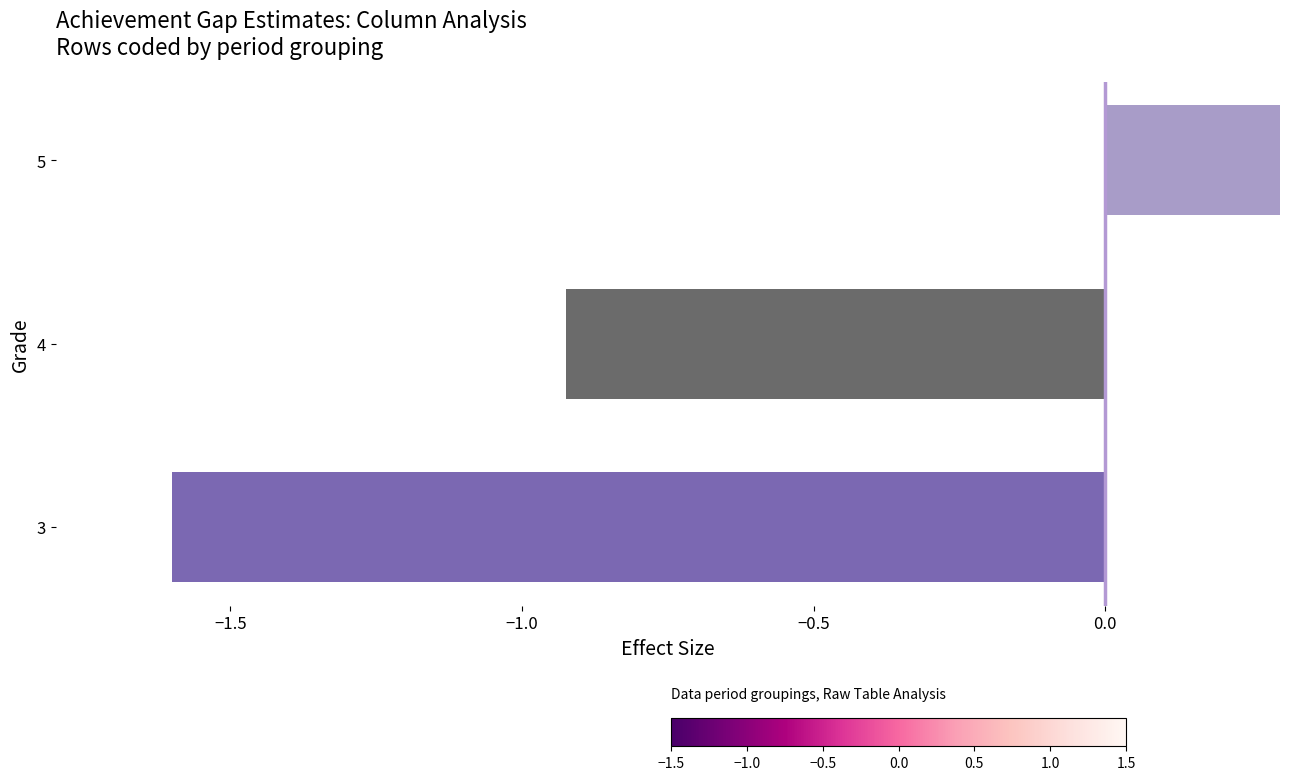

Is it true that the value at 3 is -2.4?

False